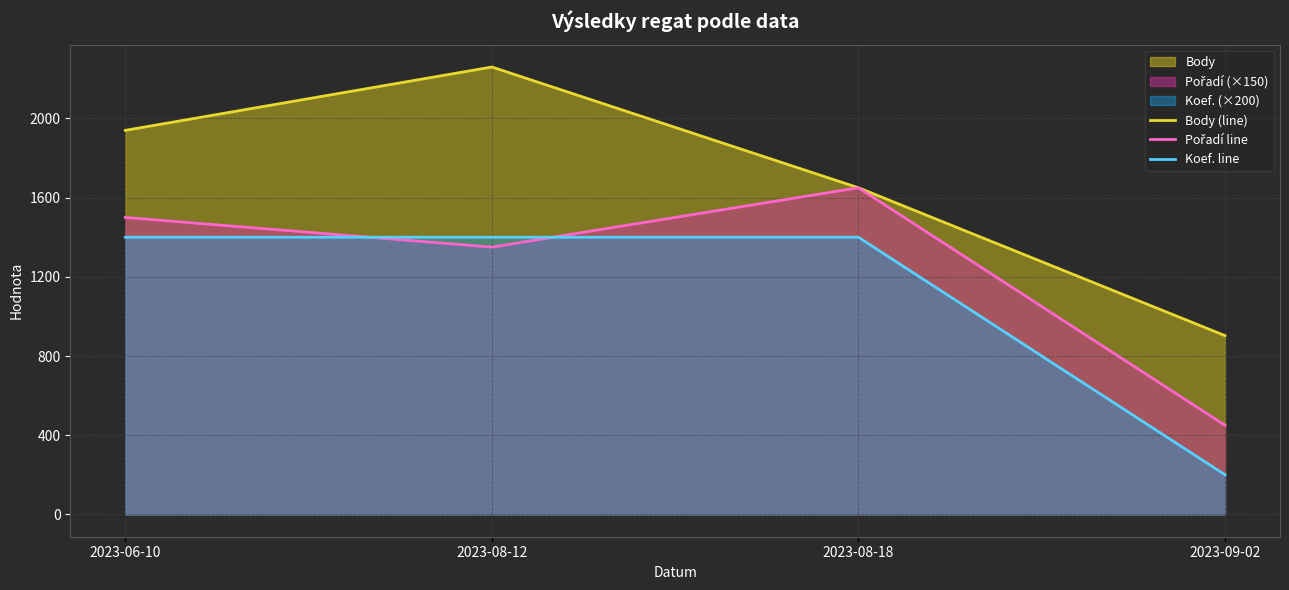

Between 2023-08-18 and 2023-09-02, which series saw the biggest shift?

Pořadí line